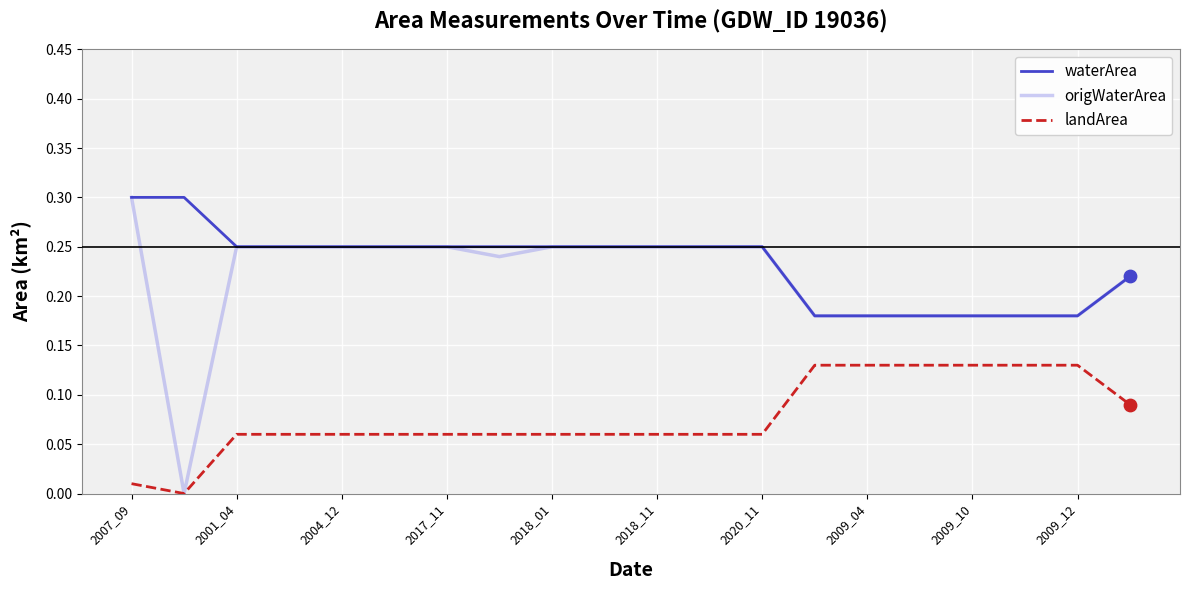

Which series has the largest range (max minus min)?

origWaterArea